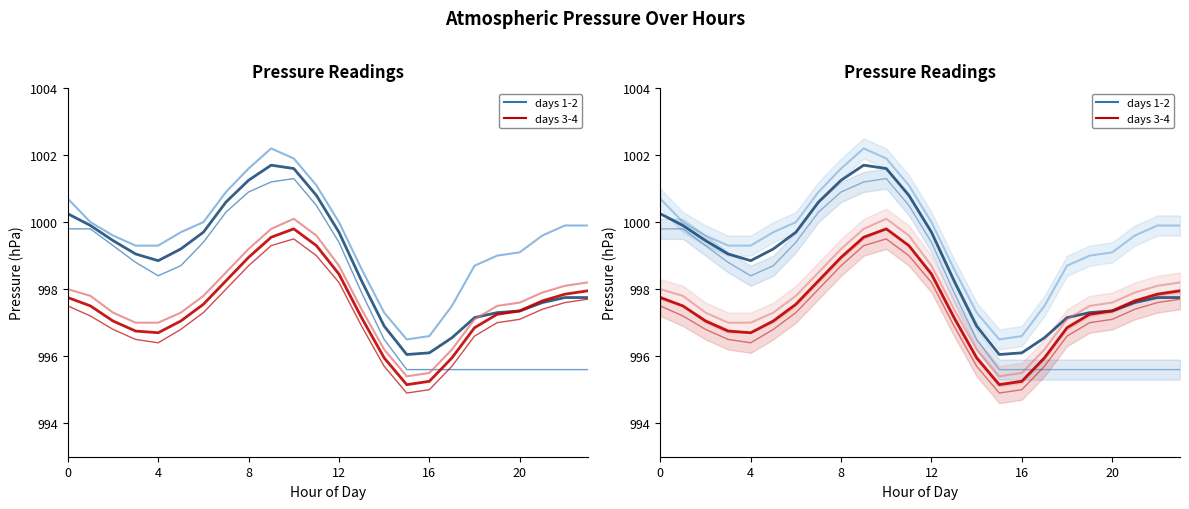

At which label does daily mean (day 1-2) reach its peak?

9